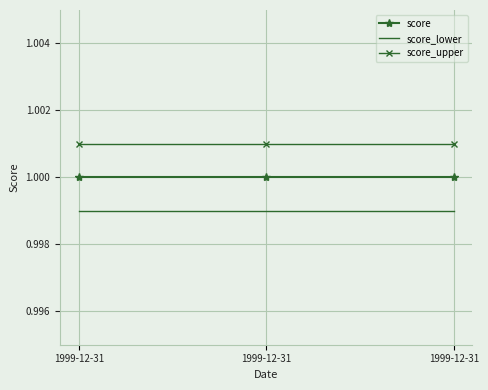

Reading left to right, extract all data points from this chart.

score: 1.0	1.0	1.0
score_lower: 1.0	1.0	1.0
score_upper: 1.0	1.0	1.0